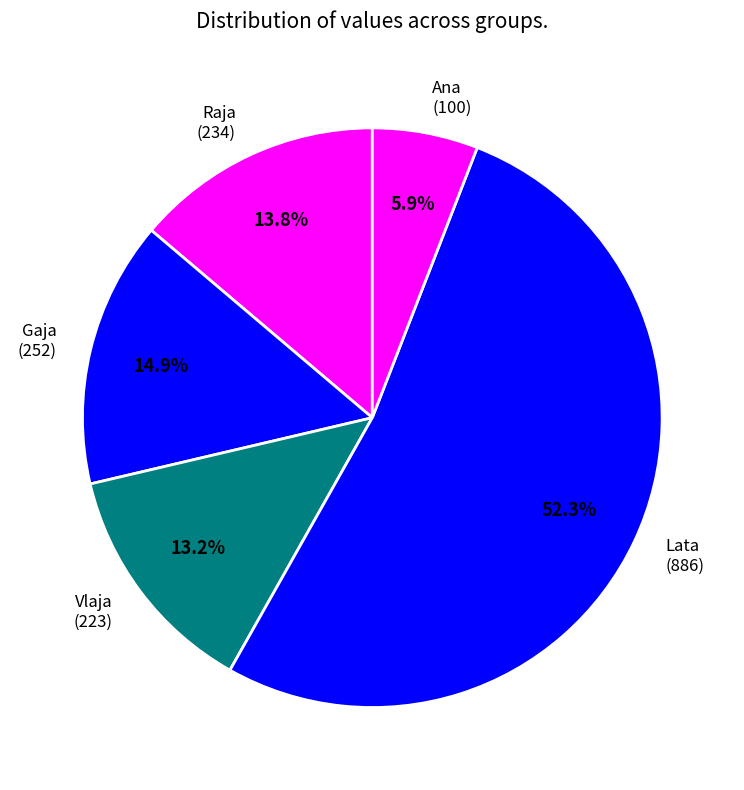

What portion of the pie excludes Raja (234)?

86.2%